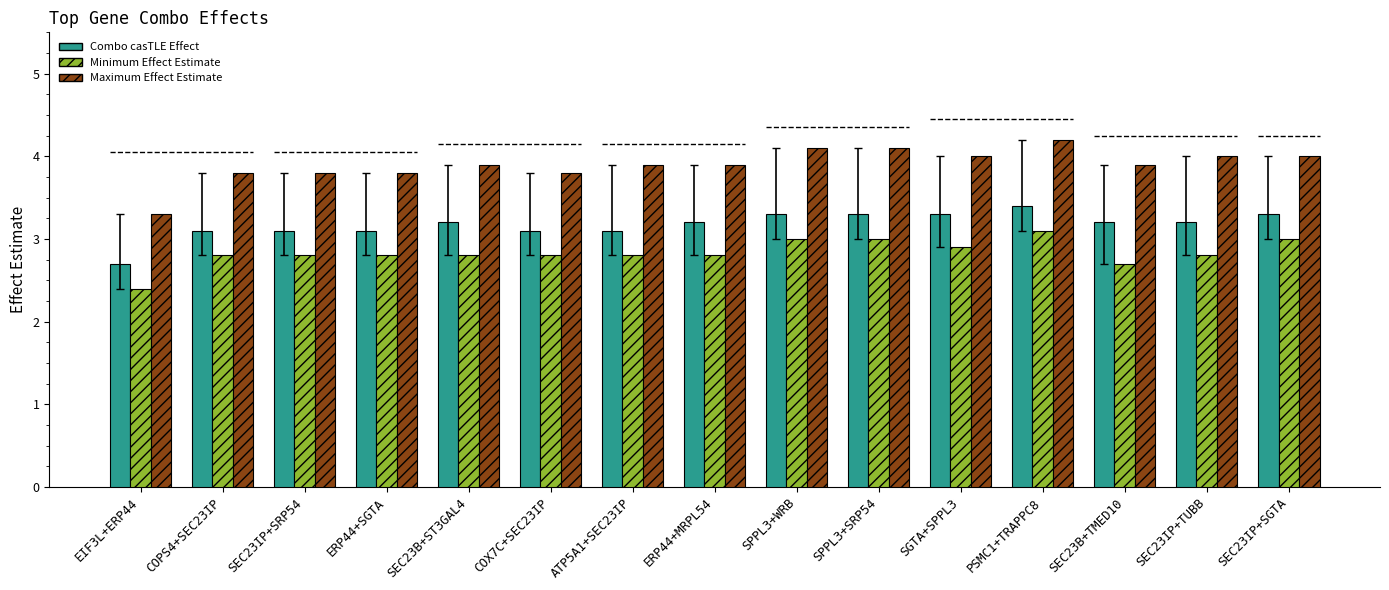

Reading left to right, extract all data points from this chart.

Combo casTLE Effect: EIF3L+ERP44=2.7	COPS4+SEC23IP=3.1	SEC23IP+SRP54=3.1	ERP44+SGTA=3.1	SEC23B+ST3GAL4=3.2	COX7C+SEC23IP=3.1	ATP5A1+SEC23IP=3.1	ERP44+MRPL54=3.2	SPPL3+WRB=3.3	SPPL3+SRP54=3.3	SGTA+SPPL3=3.3	PSMC1+TRAPPC8=3.4	SEC23B+TMED10=3.2	SEC23IP+TUBB=3.2	SEC23IP+SGTA=3.3
Minimum Effect Estimate: EIF3L+ERP44=2.4	COPS4+SEC23IP=2.8	SEC23IP+SRP54=2.8	ERP44+SGTA=2.8	SEC23B+ST3GAL4=2.8	COX7C+SEC23IP=2.8	ATP5A1+SEC23IP=2.8	ERP44+MRPL54=2.8	SPPL3+WRB=3.0	SPPL3+SRP54=3.0	SGTA+SPPL3=2.9	PSMC1+TRAPPC8=3.1	SEC23B+TMED10=2.7	SEC23IP+TUBB=2.8	SEC23IP+SGTA=3.0
Maximum Effect Estimate: EIF3L+ERP44=3.3	COPS4+SEC23IP=3.8	SEC23IP+SRP54=3.8	ERP44+SGTA=3.8	SEC23B+ST3GAL4=3.9	COX7C+SEC23IP=3.8	ATP5A1+SEC23IP=3.9	ERP44+MRPL54=3.9	SPPL3+WRB=4.1	SPPL3+SRP54=4.1	SGTA+SPPL3=4.0	PSMC1+TRAPPC8=4.2	SEC23B+TMED10=3.9	SEC23IP+TUBB=4.0	SEC23IP+SGTA=4.0